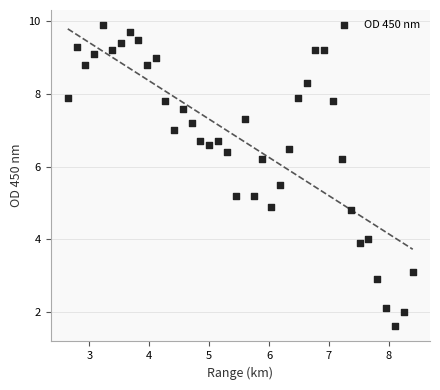

What is the range of X values (max minus min)?

5.8